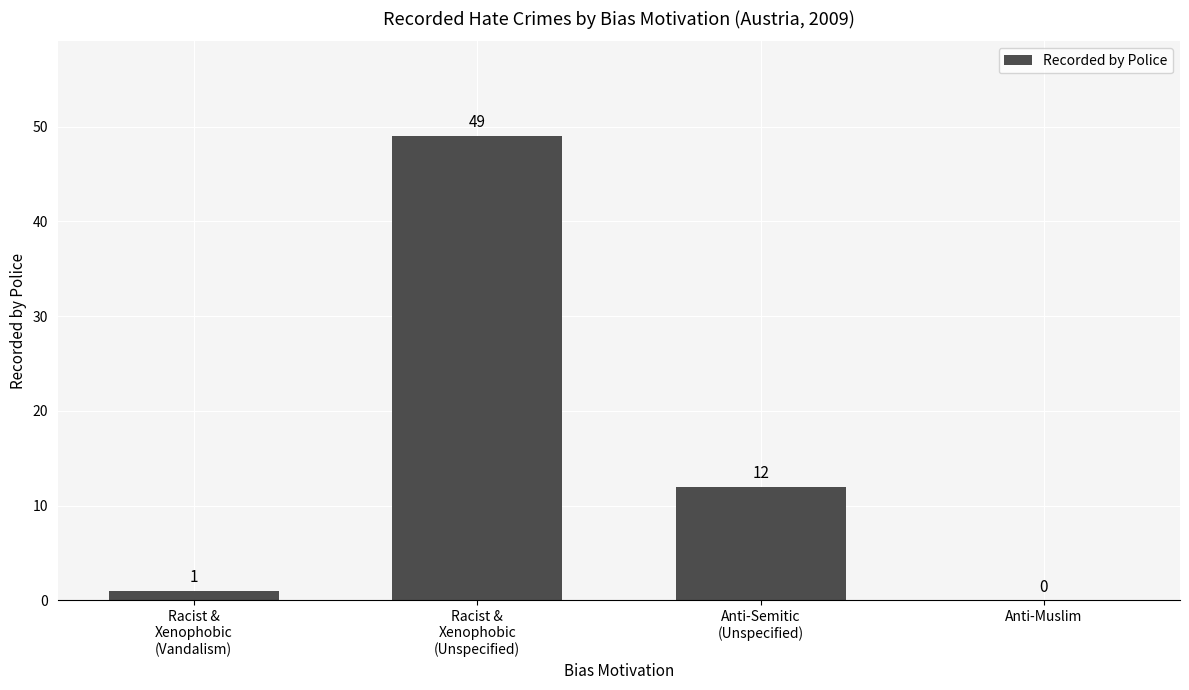

The chart shows a value of 33 at Anti-Muslim. True or false?

False